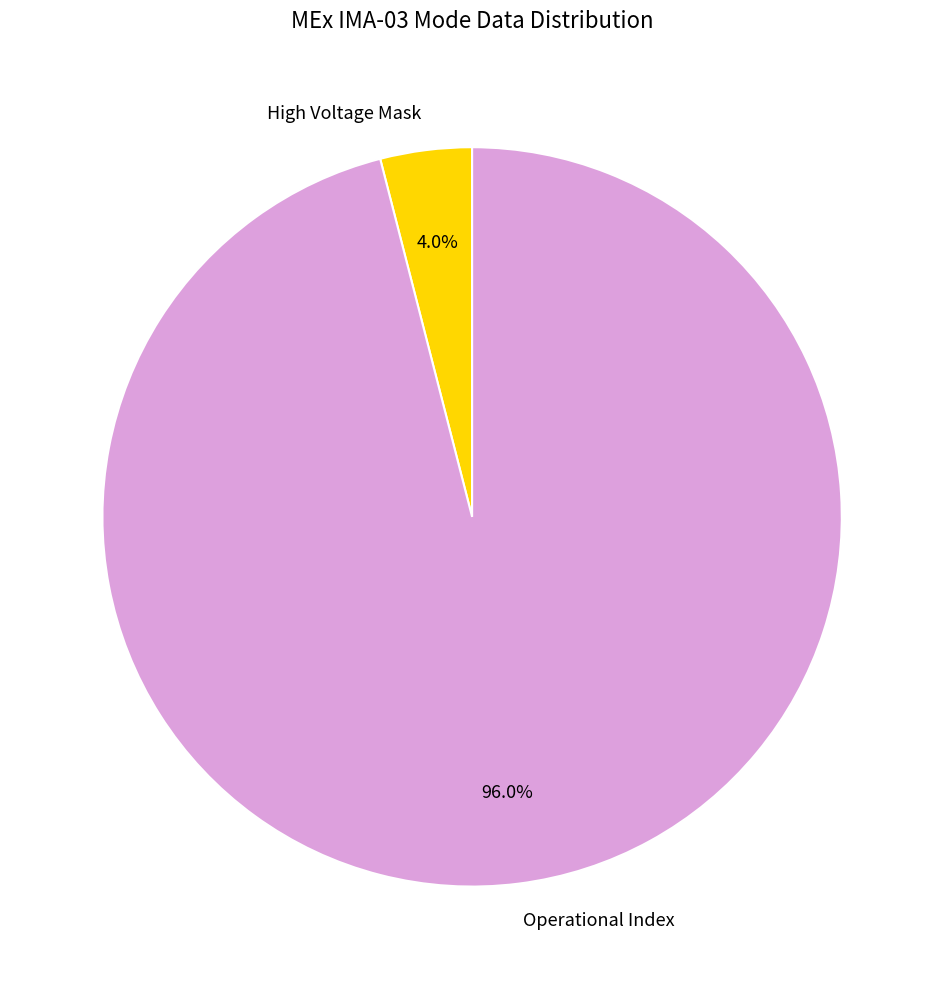

To the nearest percent, what is the difference between the largest and smallest slice percentages?

92%